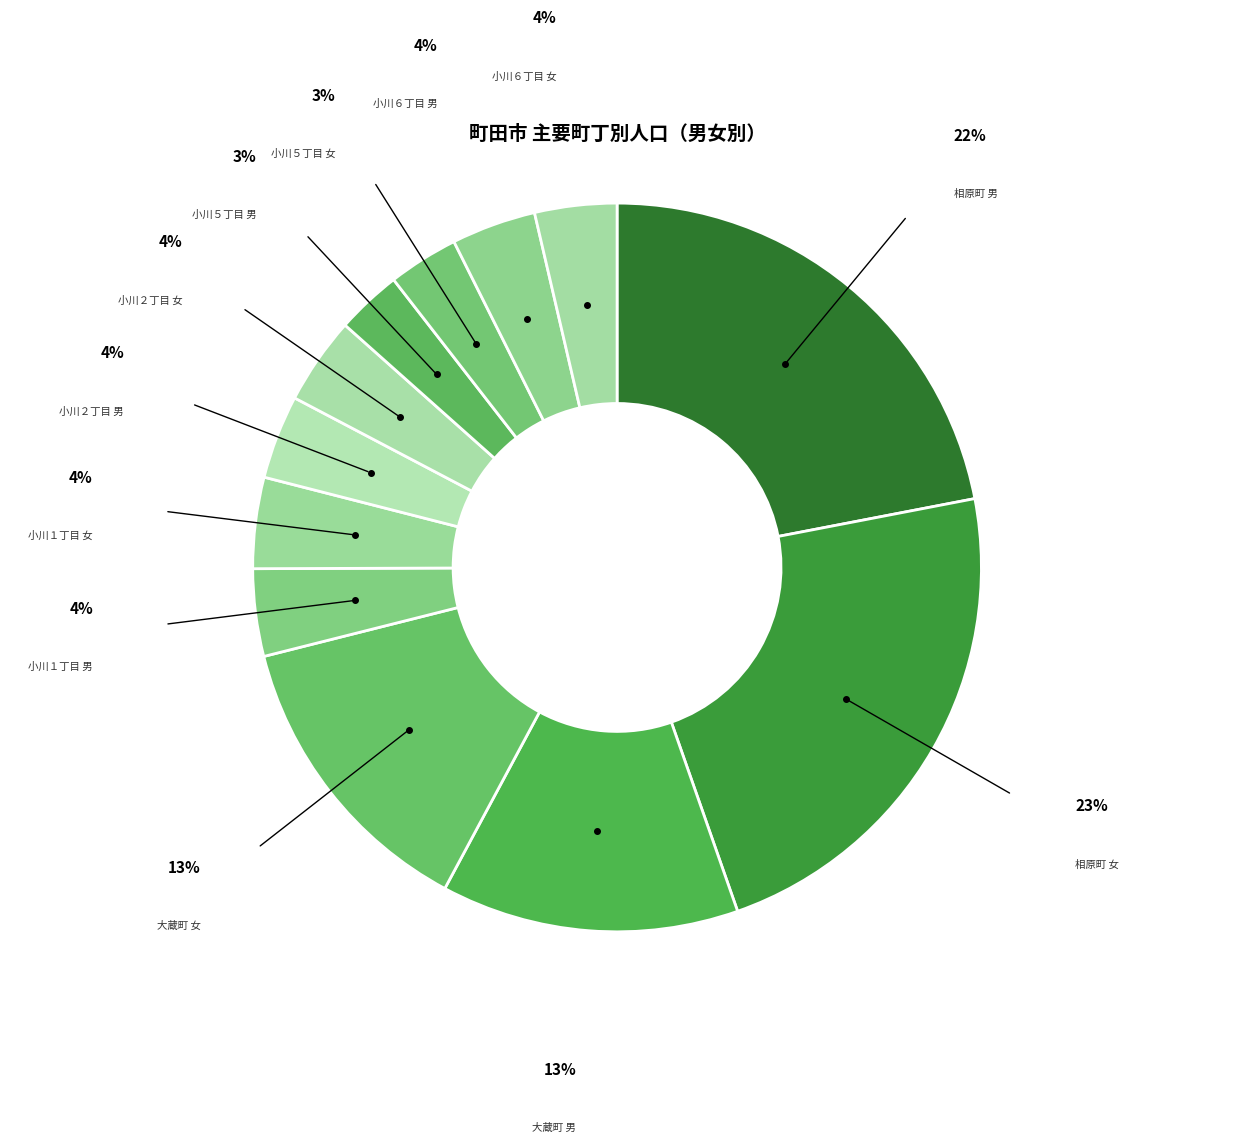

Is the sum of 大蔵町 男 and 小川２丁目 男 greater than half?

No